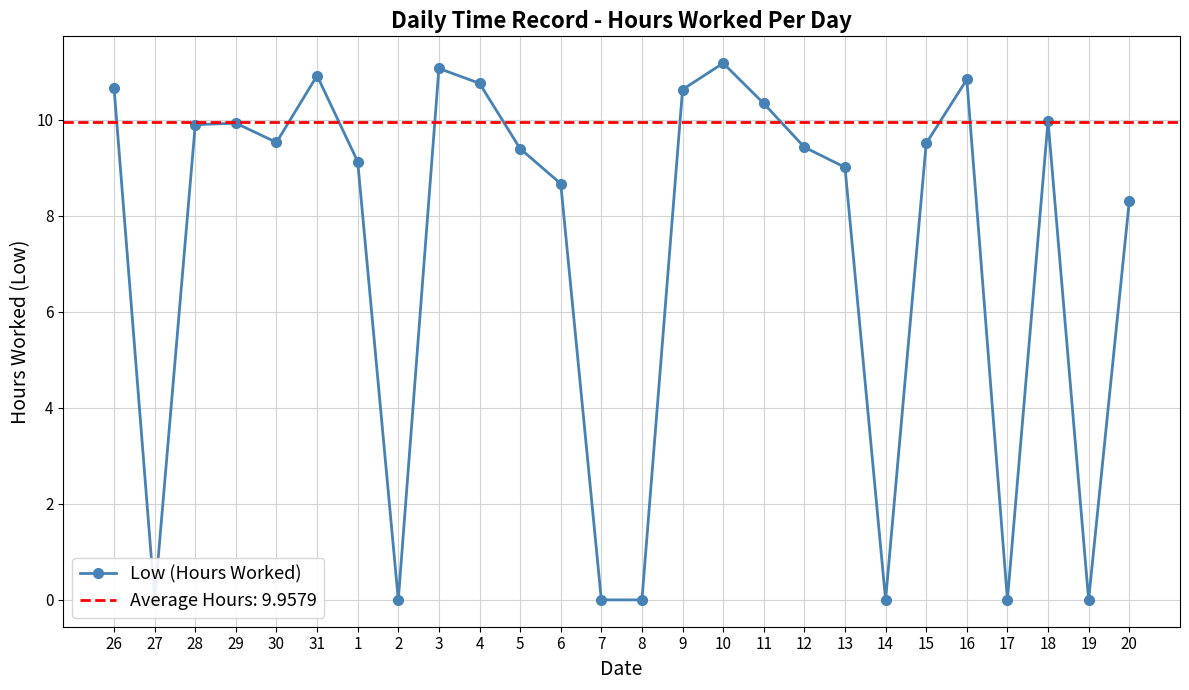

Between 18 and 28, which is larger?

18